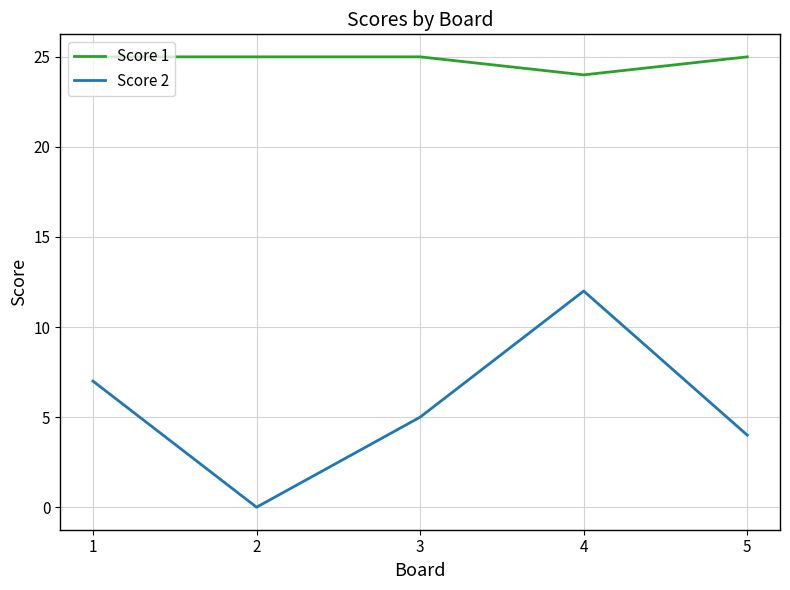

Does the chart have visible grid lines?

Yes